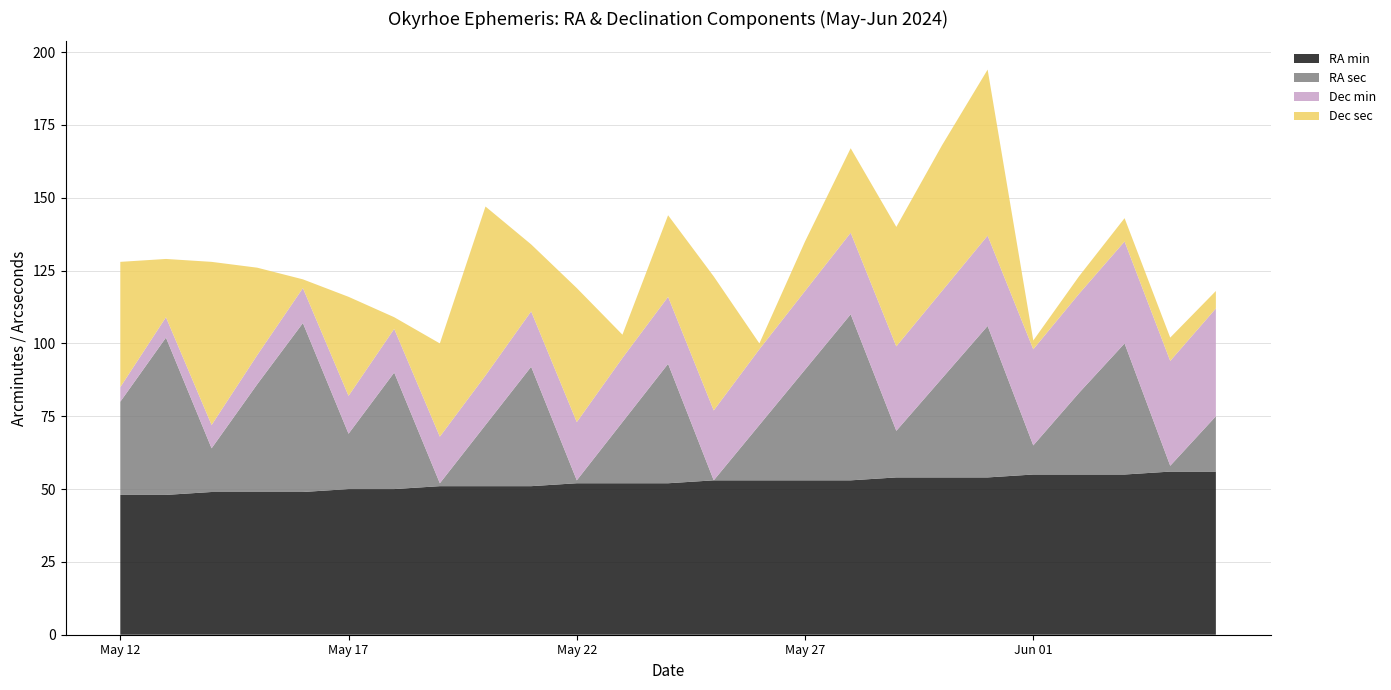

Reading left to right, what are all the values shown in this chart?

RA min: 48	48	49	49	49	50	50	51	51	51	52	52	52	53	53	53	53	54	54	54	55	55	55	56	56
RA sec: 32	54	15	37	58	19	40	1	21	41	1	21	41	0	19	38	57	16	34	52	10	28	45	2	19
Dec min: 5	7	8	10	12	13	15	16	17	19	20	22	23	24	26	27	28	29	30	31	33	34	35	36	37
Dec sec: 43	20	56	30	3	34	4	32	58	23	46	8	28	46	2	17	29	41	50	57	3	6	8	8	6